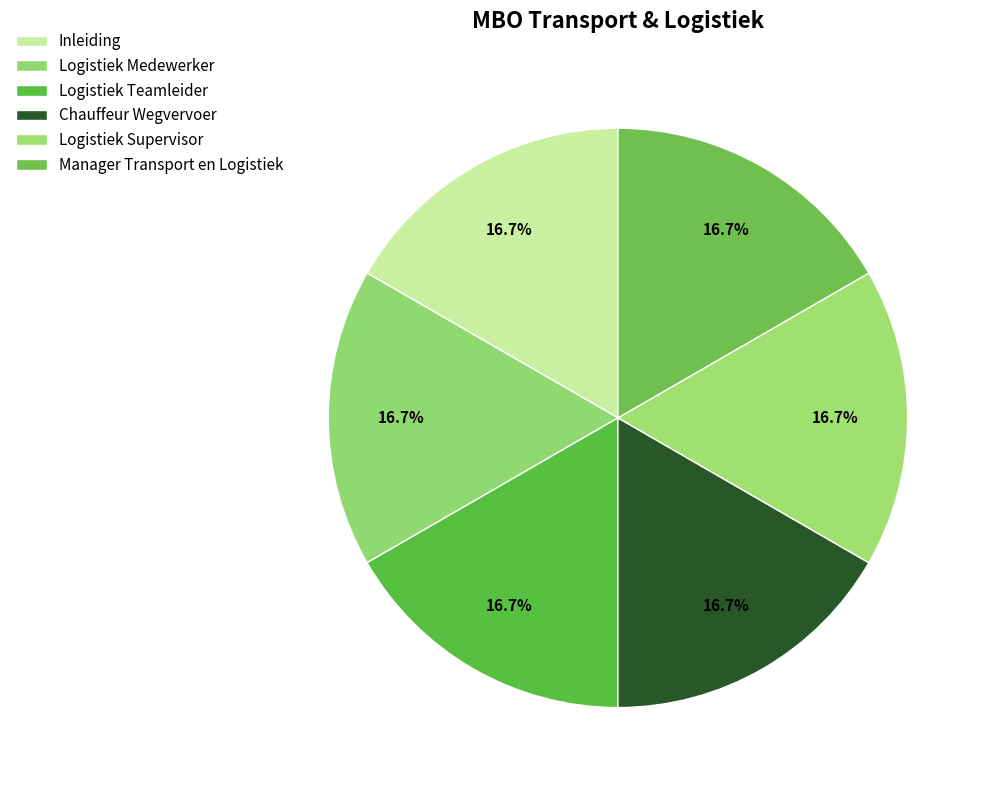

The Logistiek Teamleider slice represents 30% of the pie. True or false?

False